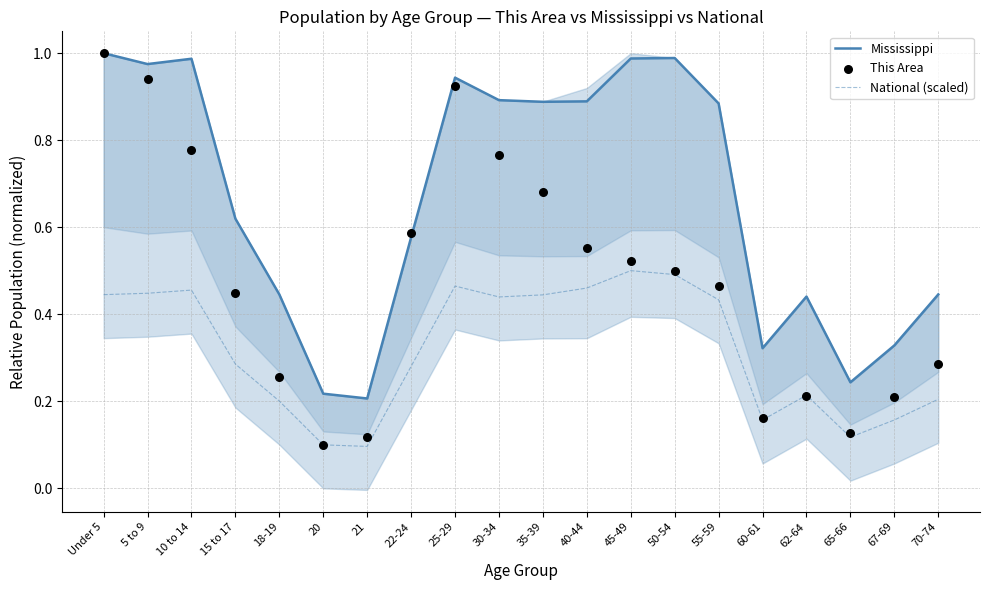

Which series reaches the minimum Y coordinate?

National (scaled)